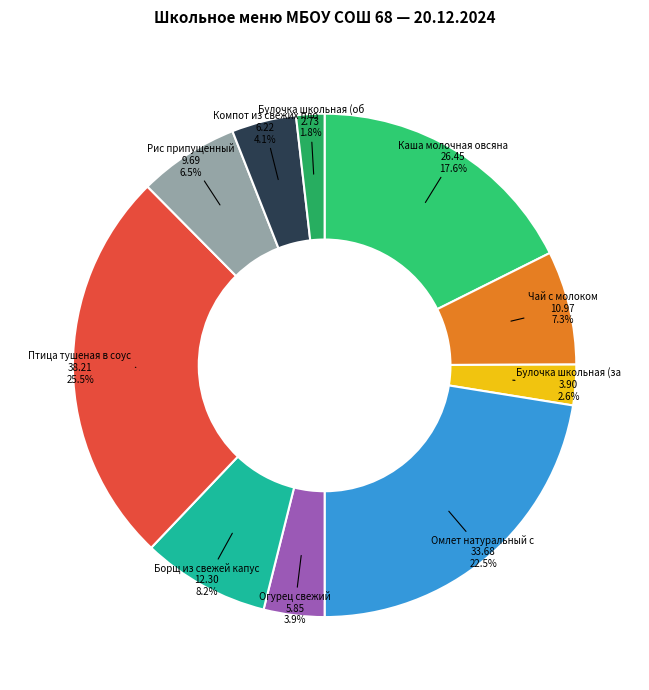

Which category has the smallest portion of the pie?

Булочка школьная (обед)